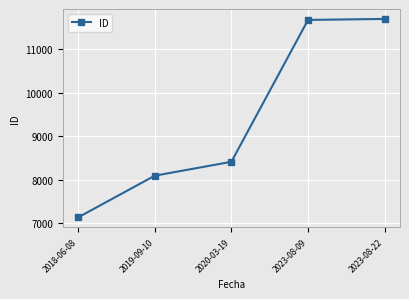

What is the smallest value displayed?

7139